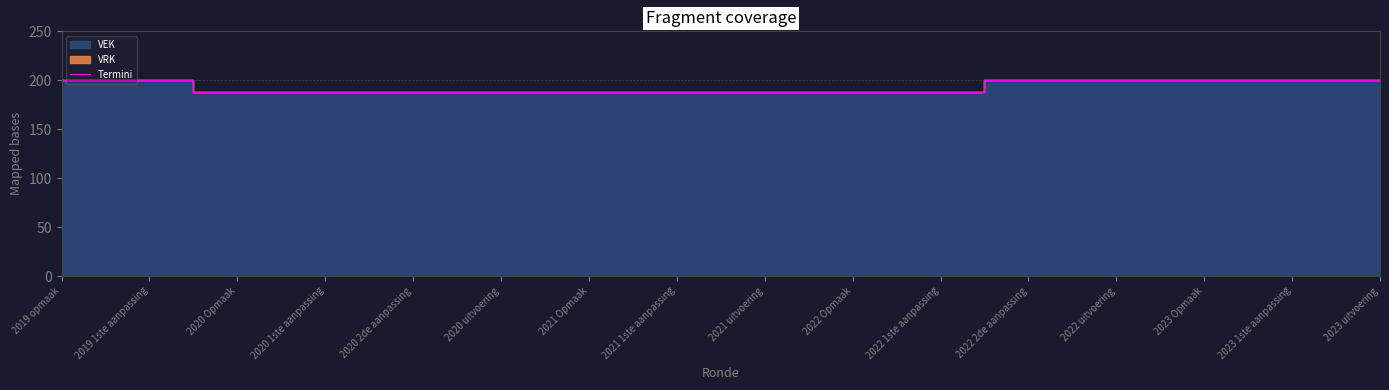

What is the smallest value displayed?

188